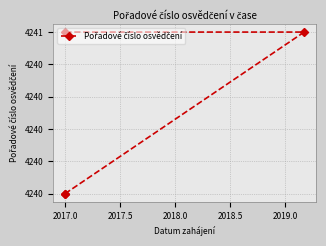

True or false: there are more than 0 points higher than both neighbors.

False